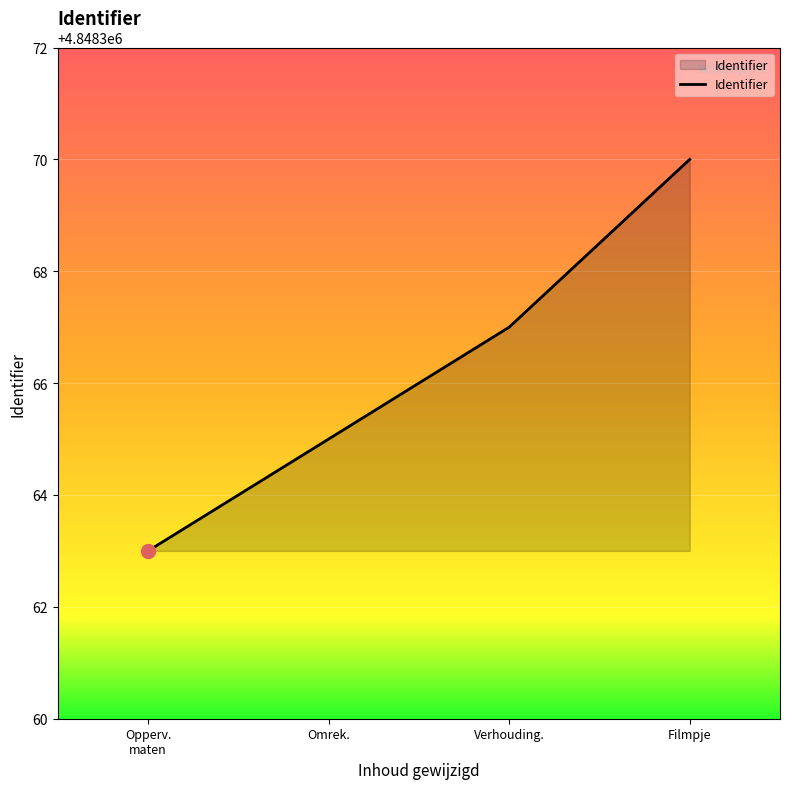

How many lines are shown in the chart?

1